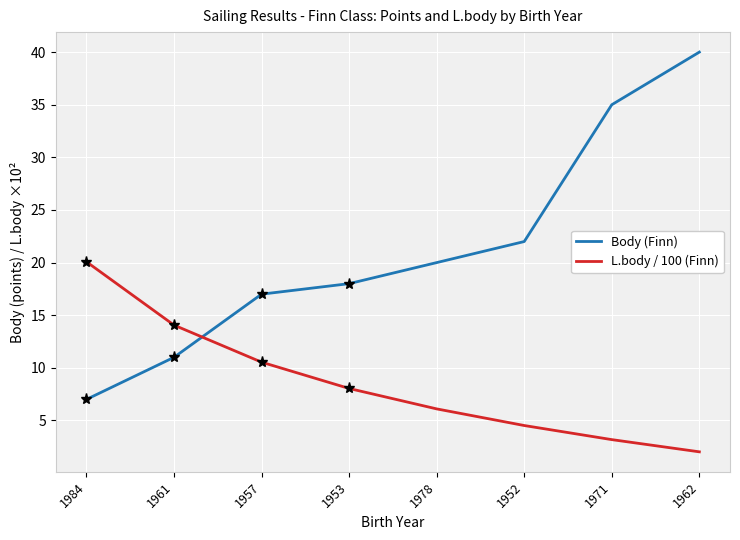

What is the total value across all series at 1978?

26.1